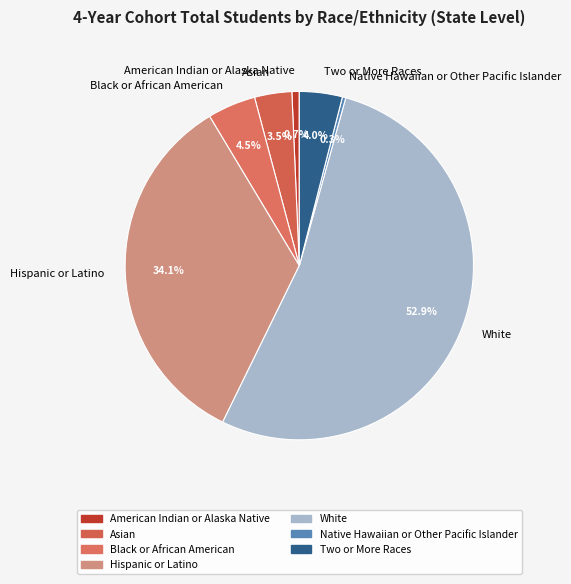

How much of the chart is everything except Hispanic or Latino?

65.9%